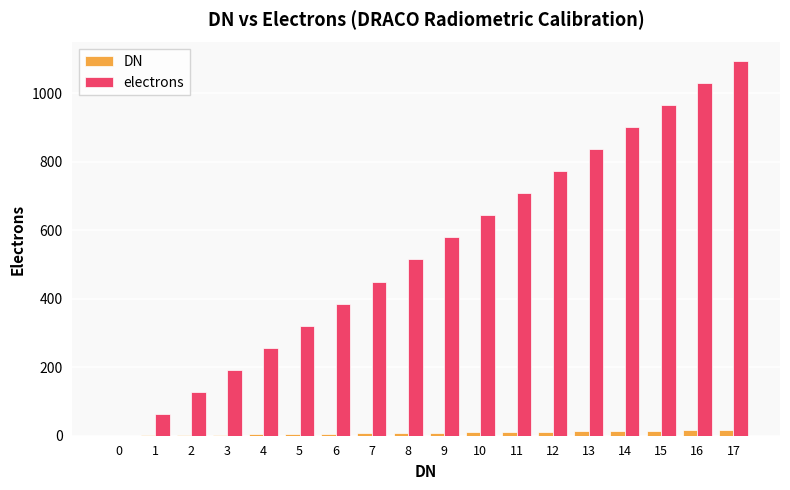

Which series has the largest range (max minus min)?

electrons